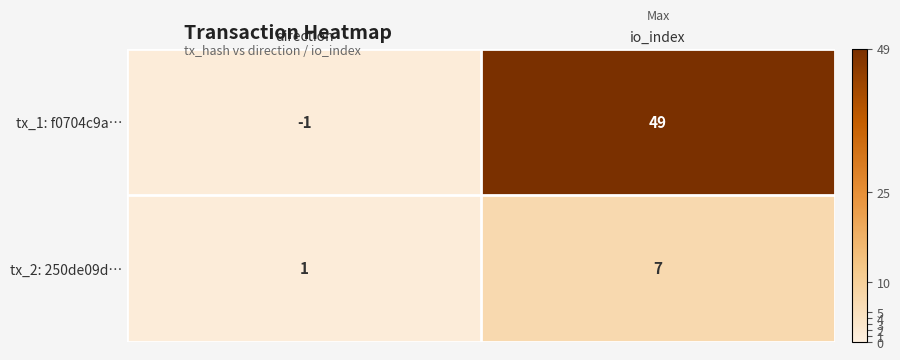

What is the total value across all series at direction?

0